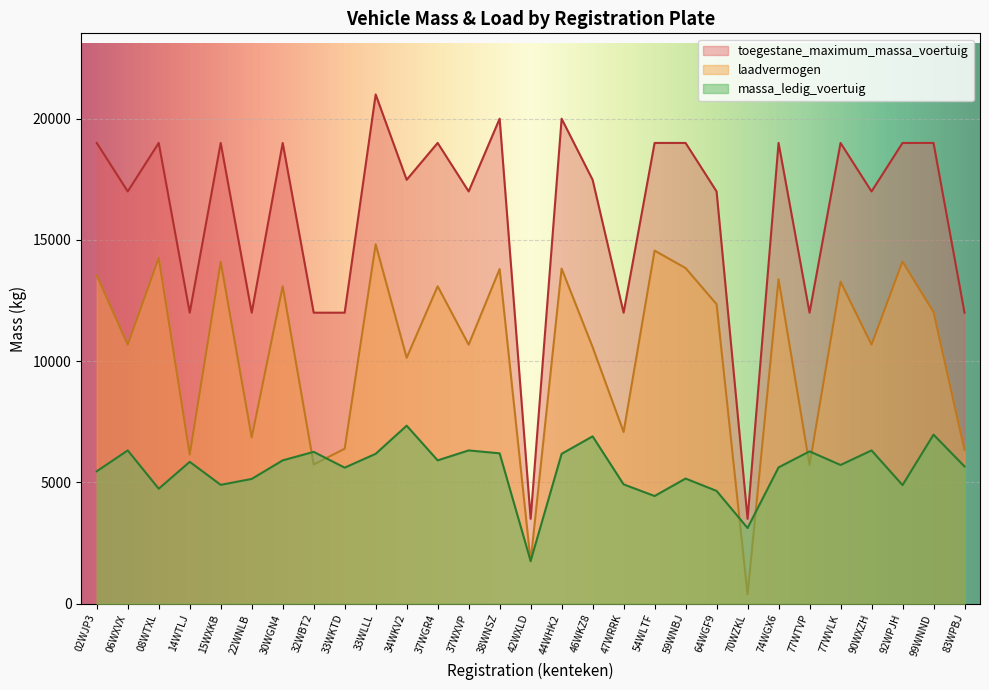

How many interior local valleys does the toegestane_maximum_massa_voertuig series have?

10